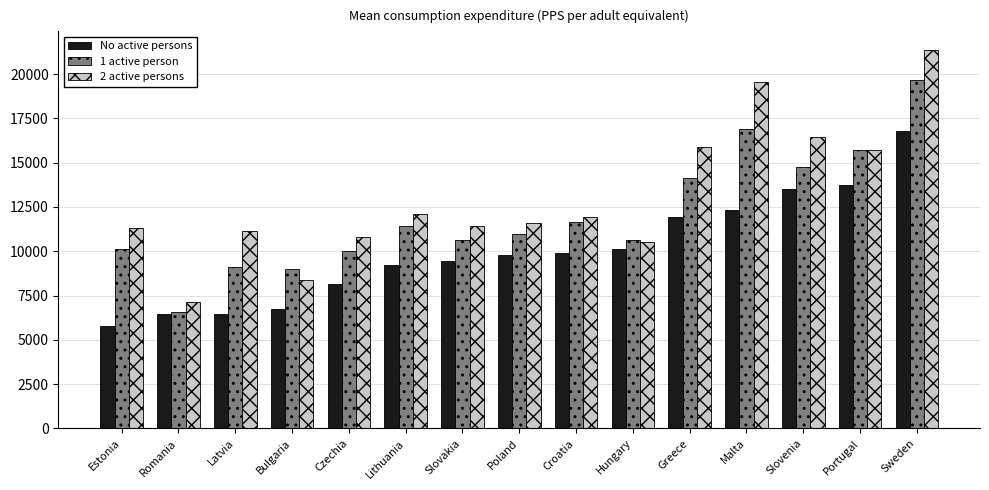

At which category does the chart reach its peak across all series?

Sweden